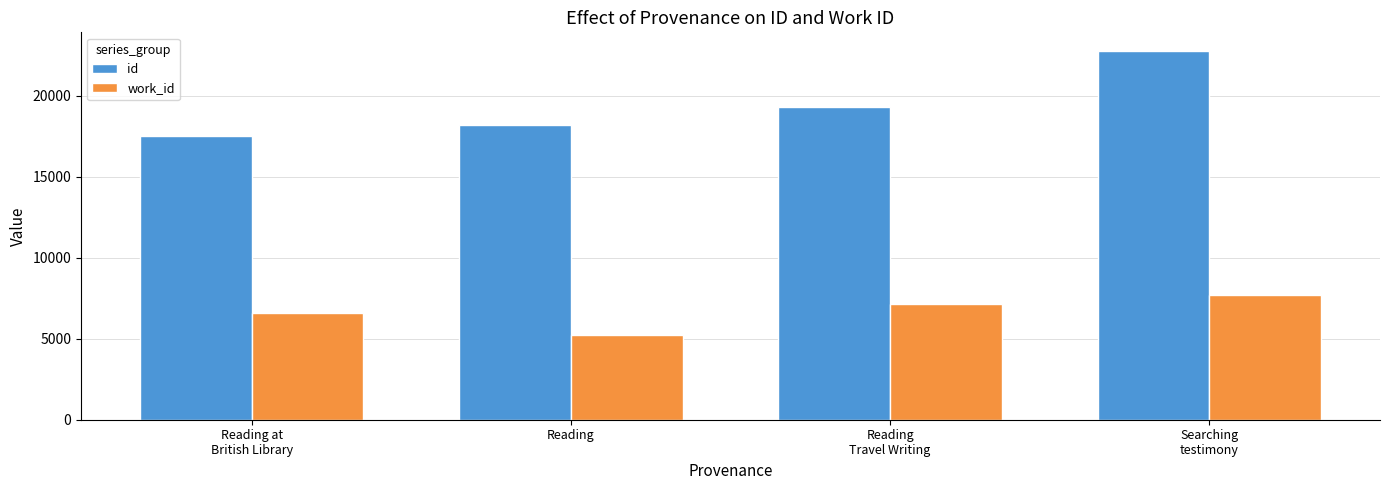

How many data points does each series have?

4